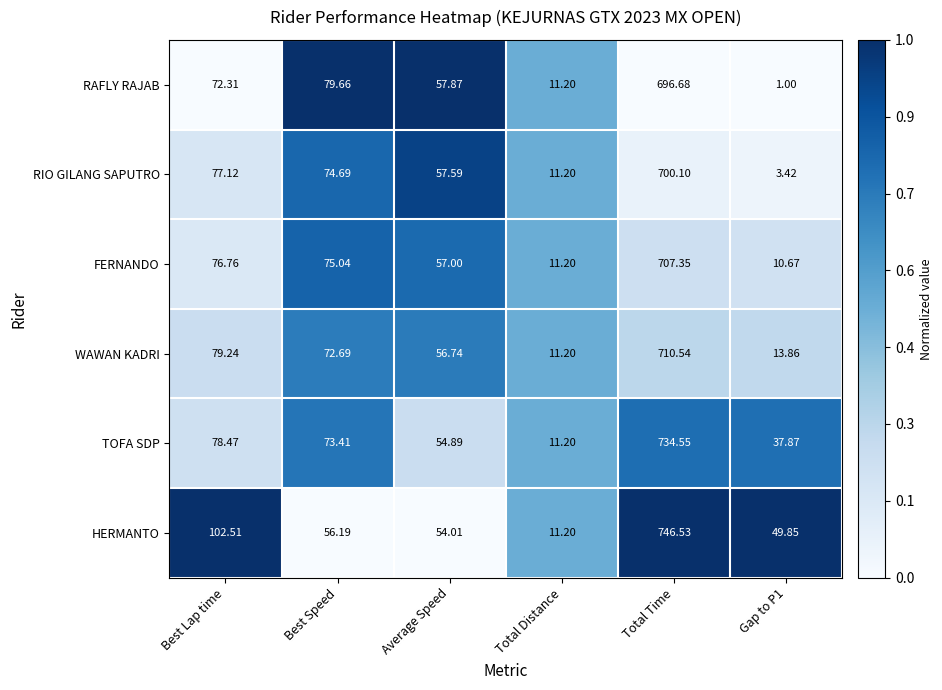

At which label is TOFA SDP closest to 372?

Best Lap time